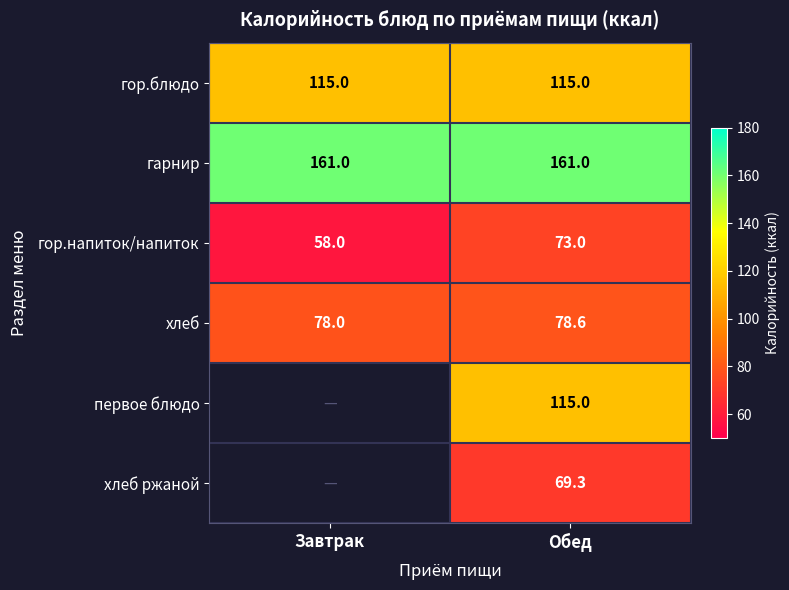

Between Обед and Завтрак, which is larger?

Обед